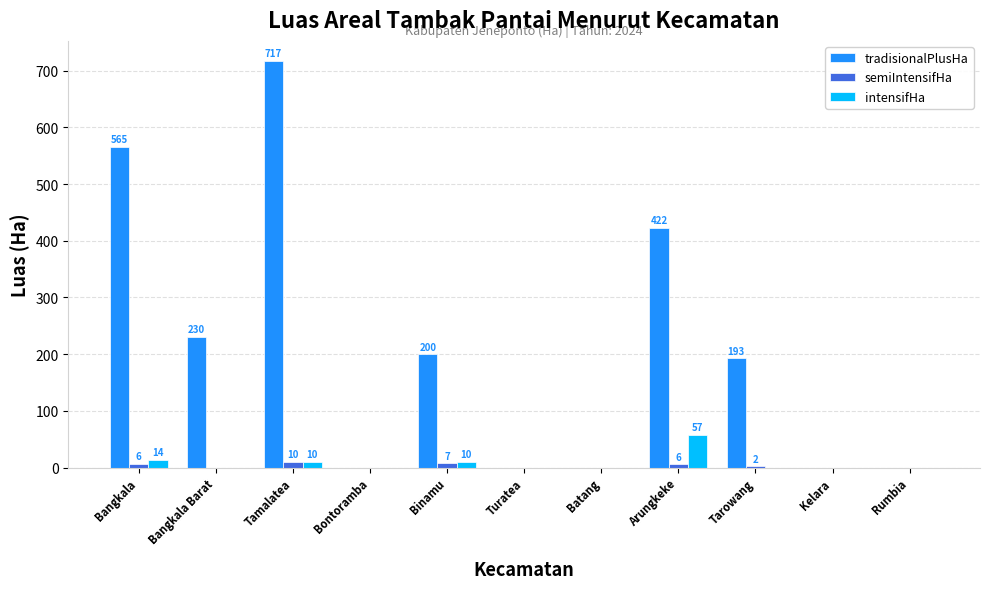

What are all the series names shown in the legend?

tradisionalPlusHa, semiIntensifHa, intensifHa